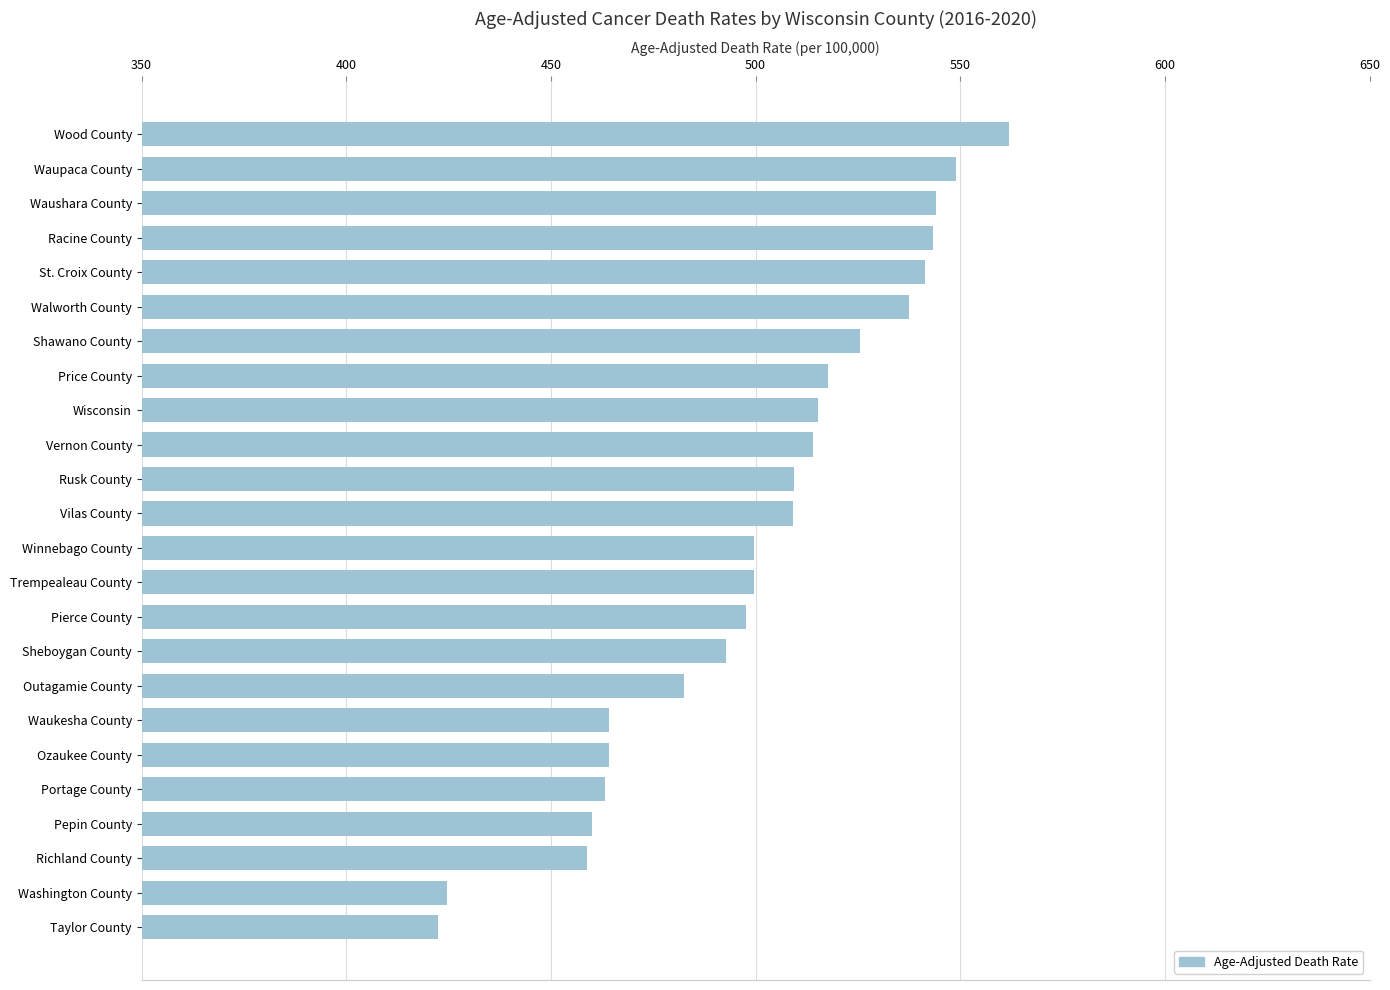

Between Vilas County and Waupaca County, which is larger?

Waupaca County